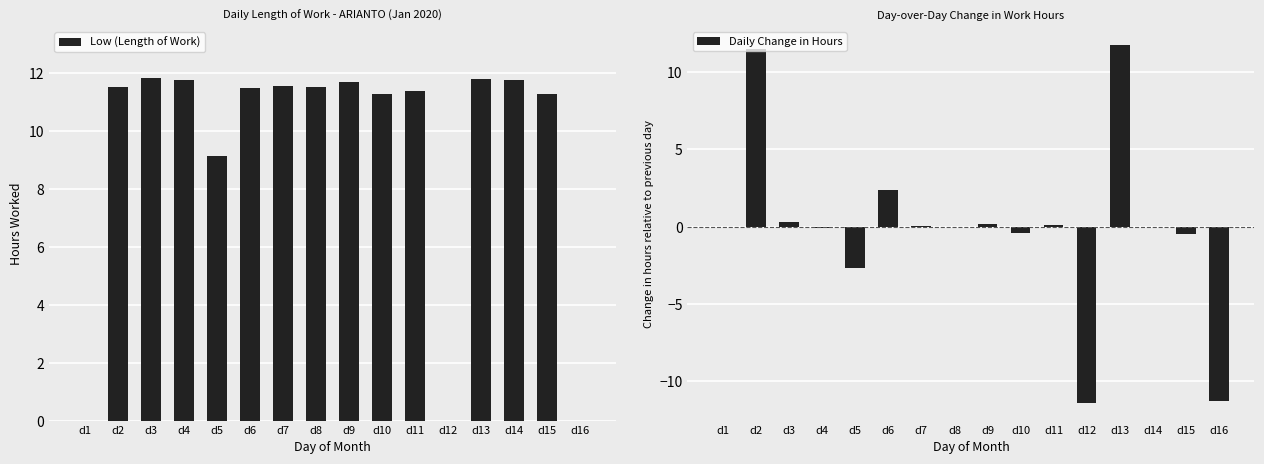

Rank the series at d10 from highest to lowest value.

Low (Length of Work), Daily Change in Hours